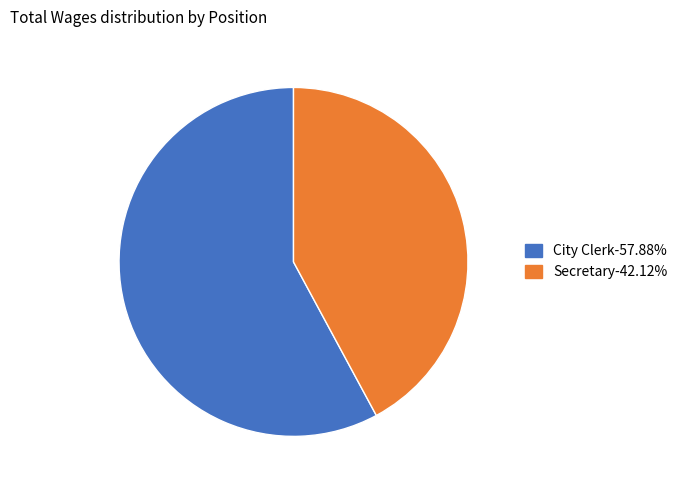

Combined, do City Clerk and Secretary account for over 50%?

Yes